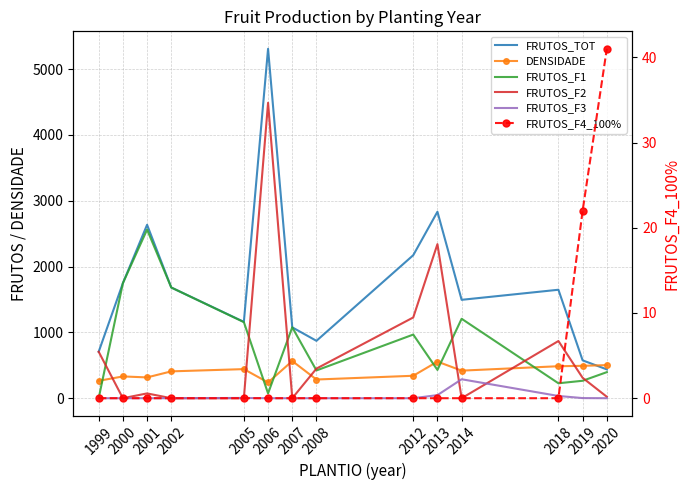

What is the difference between the maximum and minimum values in the FRUTOS_F3 series?

288